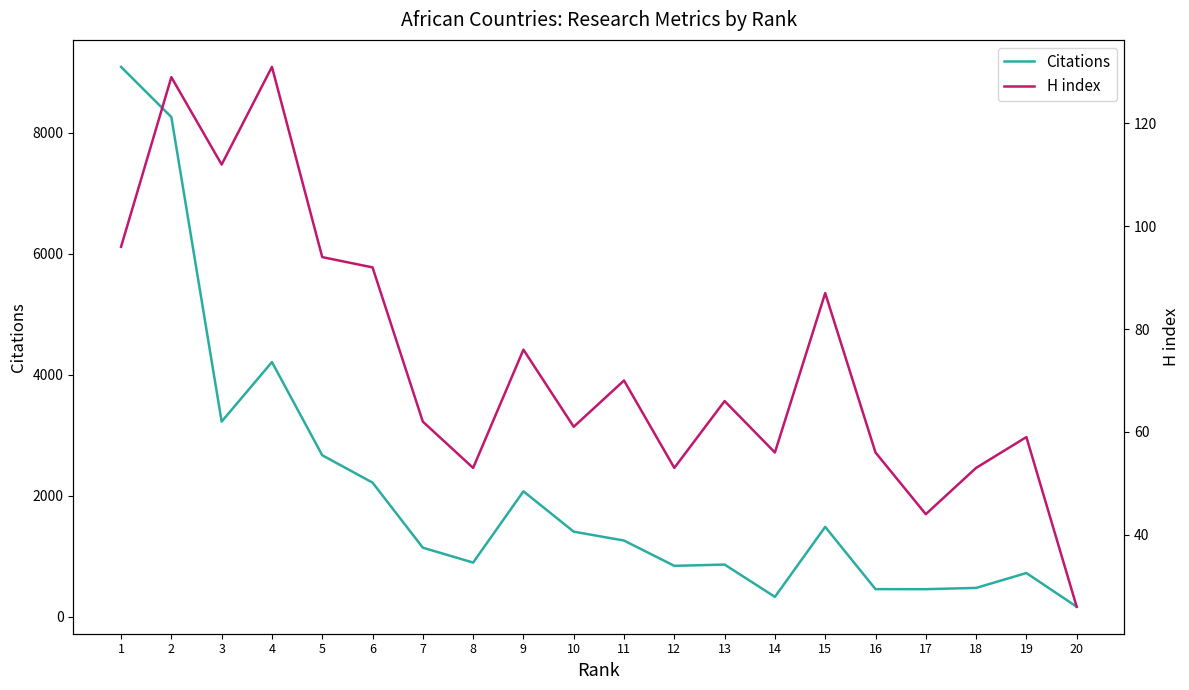

At which category does the chart reach its minimum across all series?

20